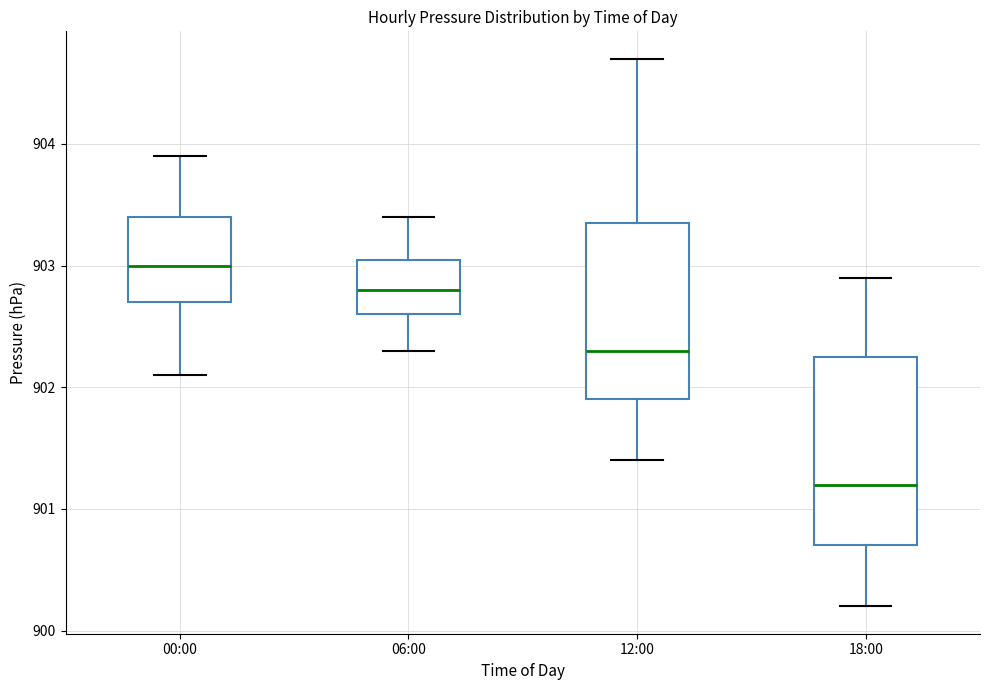

Which box's median line is the lowest?

18:00